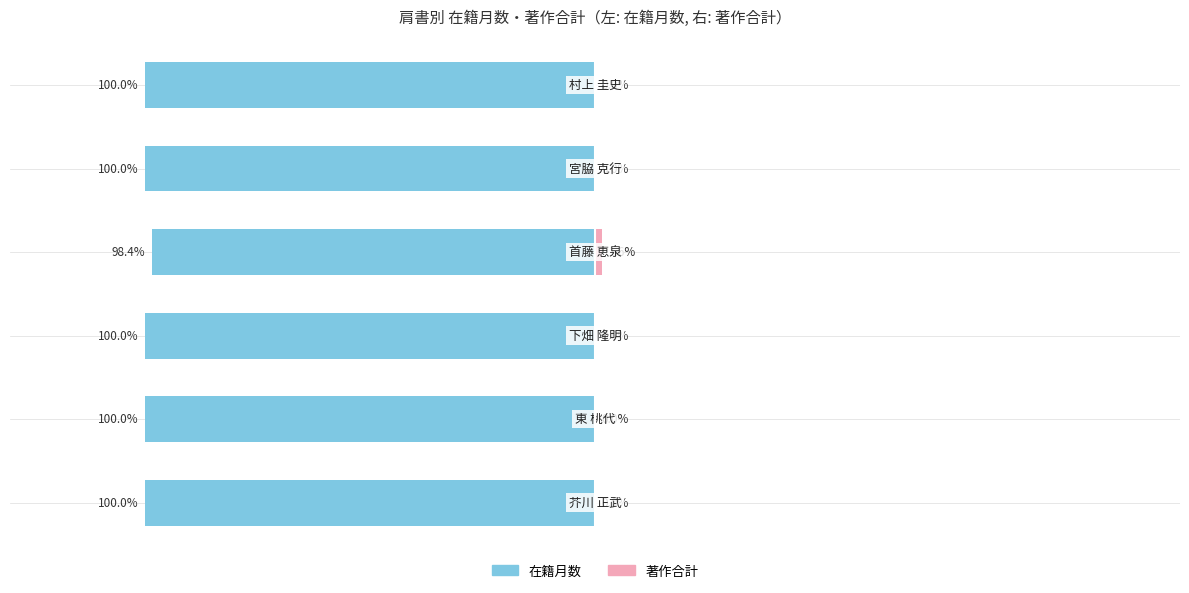

The value of 著作合計 at 50 is -0.8. True or false?

False